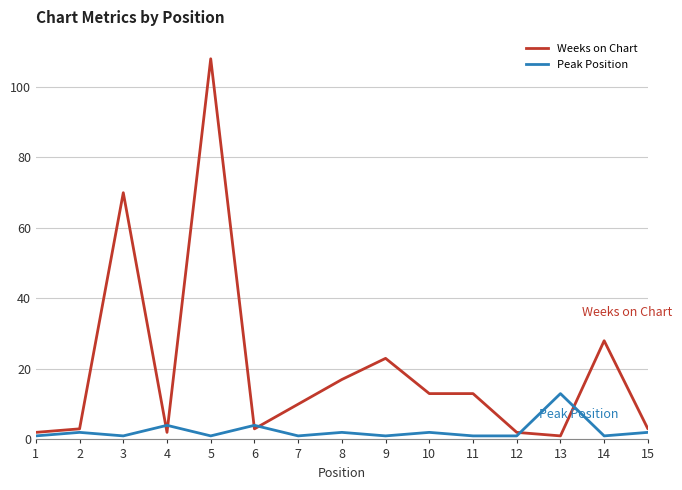

Which series changed the most between 6 and 7?

Weeks on Chart